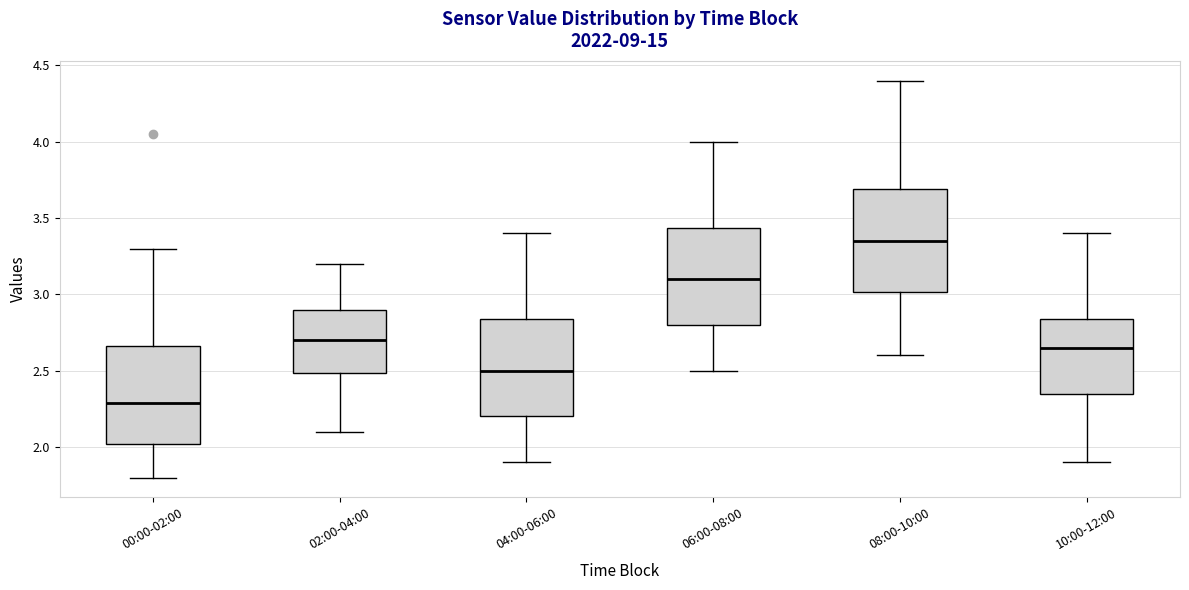

Reading left to right, transcribe this box plot: for each box, give where its median line is, the range the box spans, and where its two whiskers end, as read against the y-axis. The values are not printed on the chart, so give them approximately, as read against the axis.

00:00-02:00: median 2.30, box 2.00 to 2.65, whiskers 1.80 to 3.30
02:00-04:00: median 2.70, box 2.50 to 2.90, whiskers 2.10 to 3.20
04:00-06:00: median 2.50, box 2.20 to 2.85, whiskers 1.90 to 3.40
06:00-08:00: median 3.10, box 2.80 to 3.45, whiskers 2.50 to 4.00
08:00-10:00: median 3.35, box 3.00 to 3.70, whiskers 2.60 to 4.40
10:00-12:00: median 2.65, box 2.35 to 2.85, whiskers 1.90 to 3.40